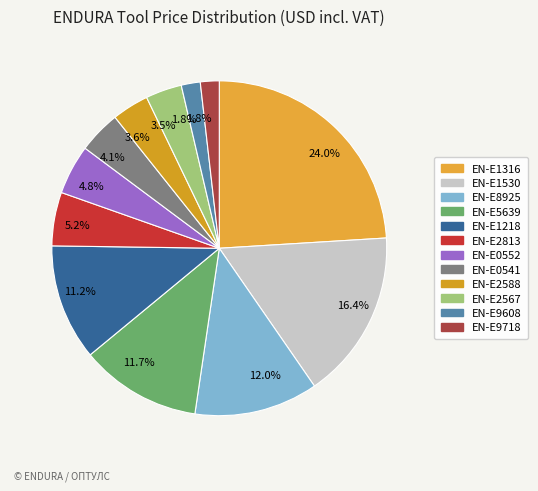

Which slice is the largest?

EN-E1316